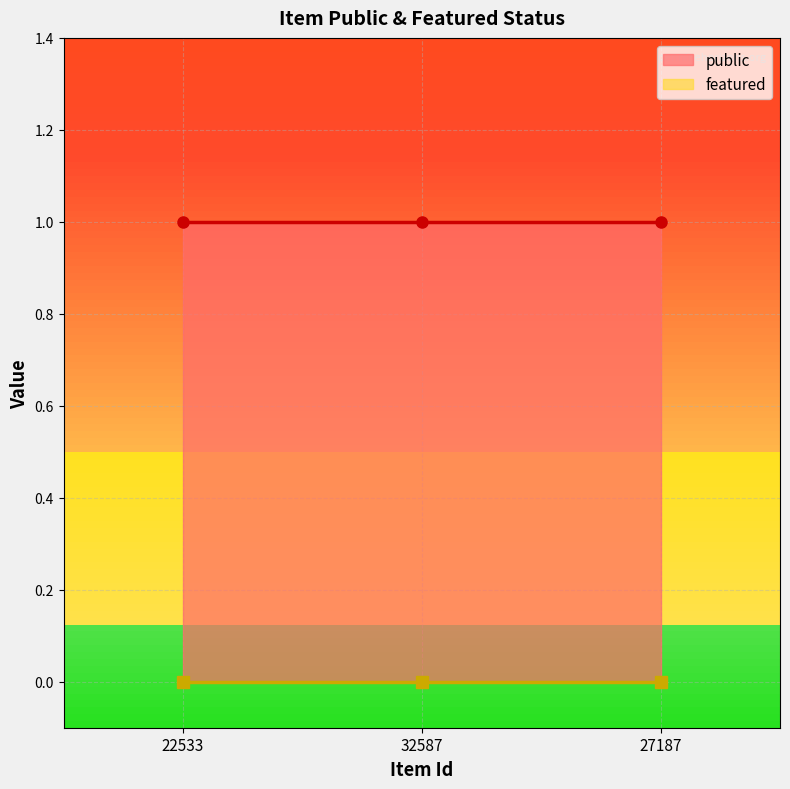

What are all the series names shown in the legend?

public, featured